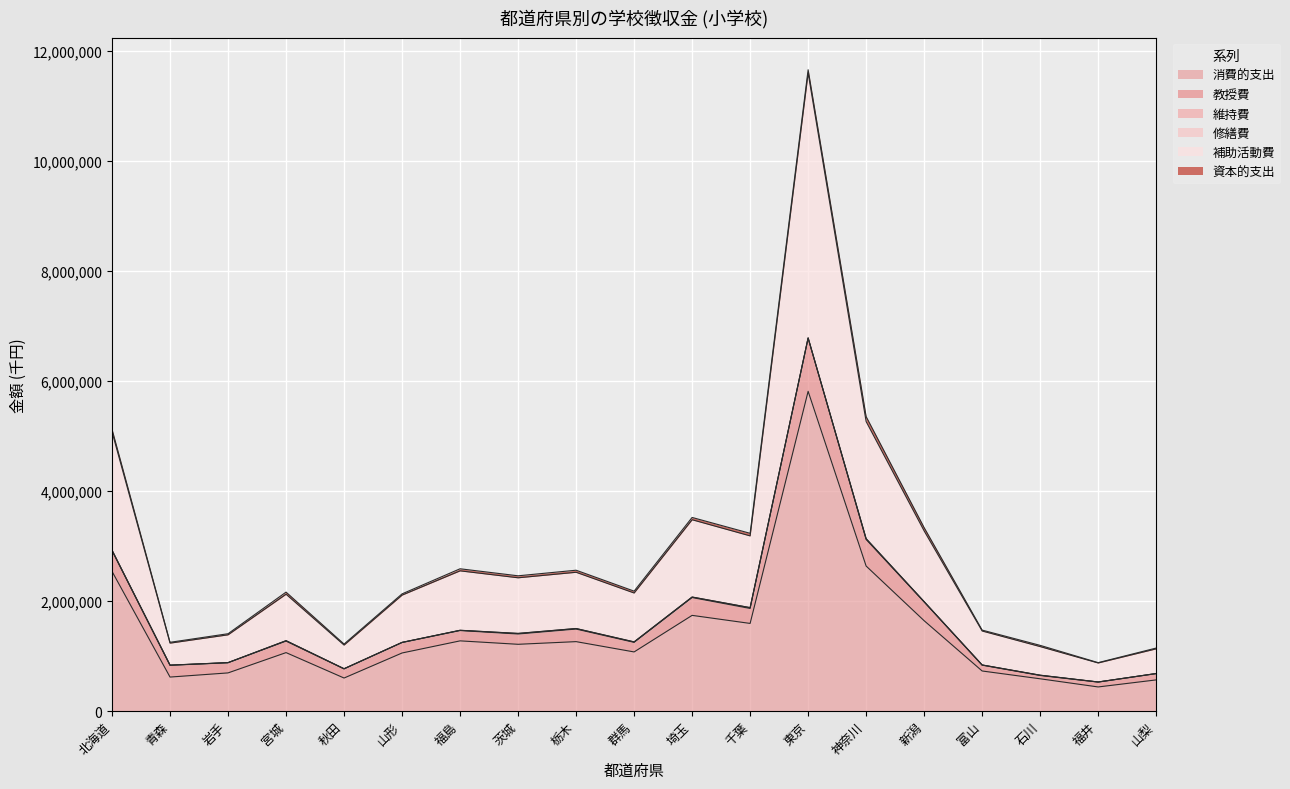

Is it true that 消費的支出 equals 1737980 at 山形?

False